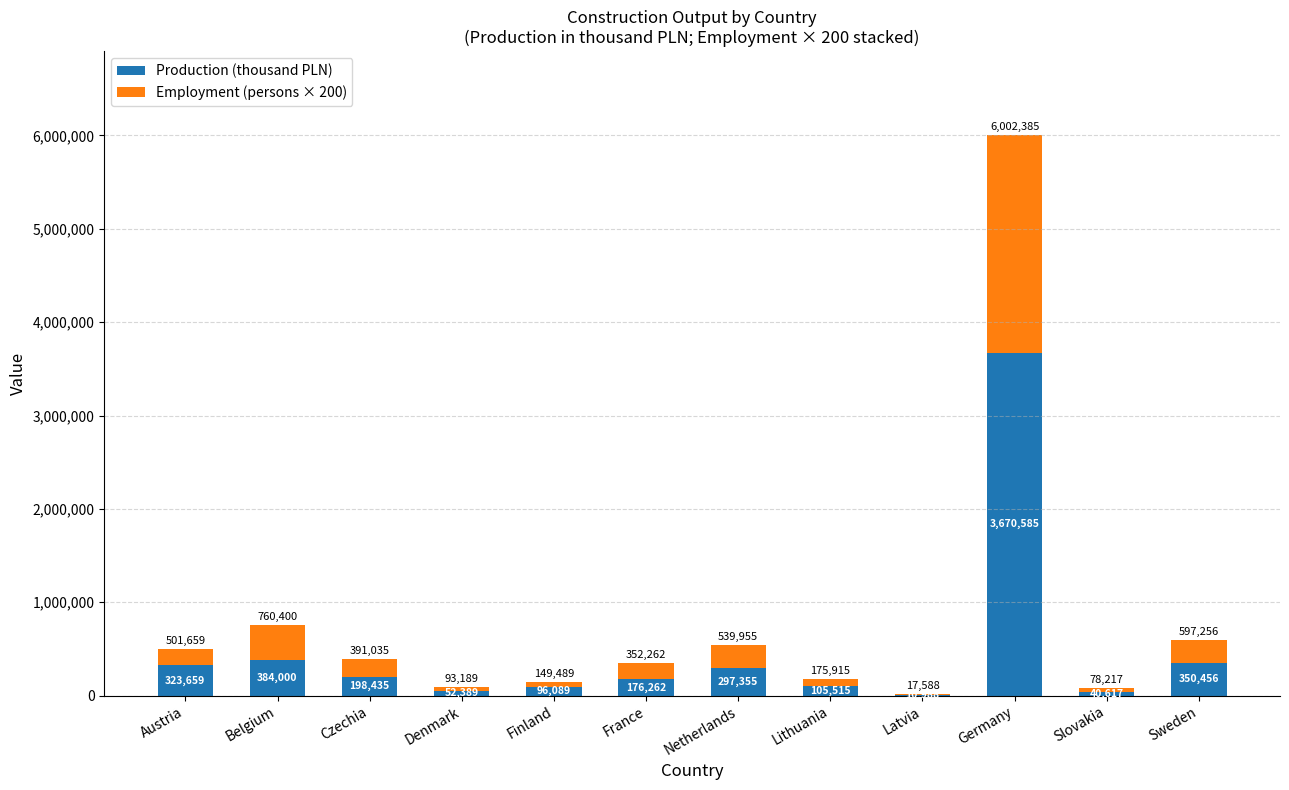

What are all the series names shown in the legend?

Production (thousand PLN), Employment (persons × 200)